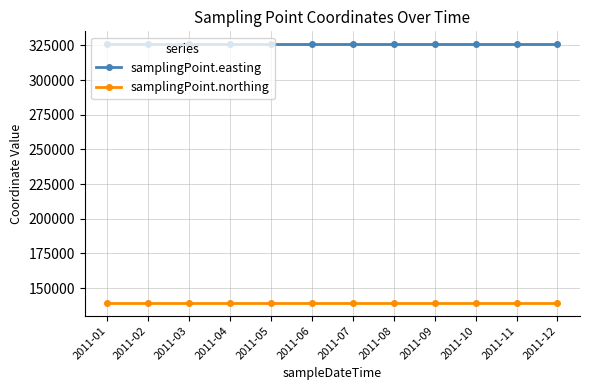

The value of samplingPoint.northing at 2011-11 is 52937. True or false?

False